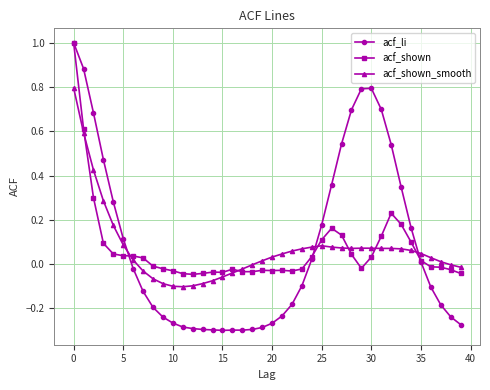

Which series has the largest range (max minus min)?

acf_li